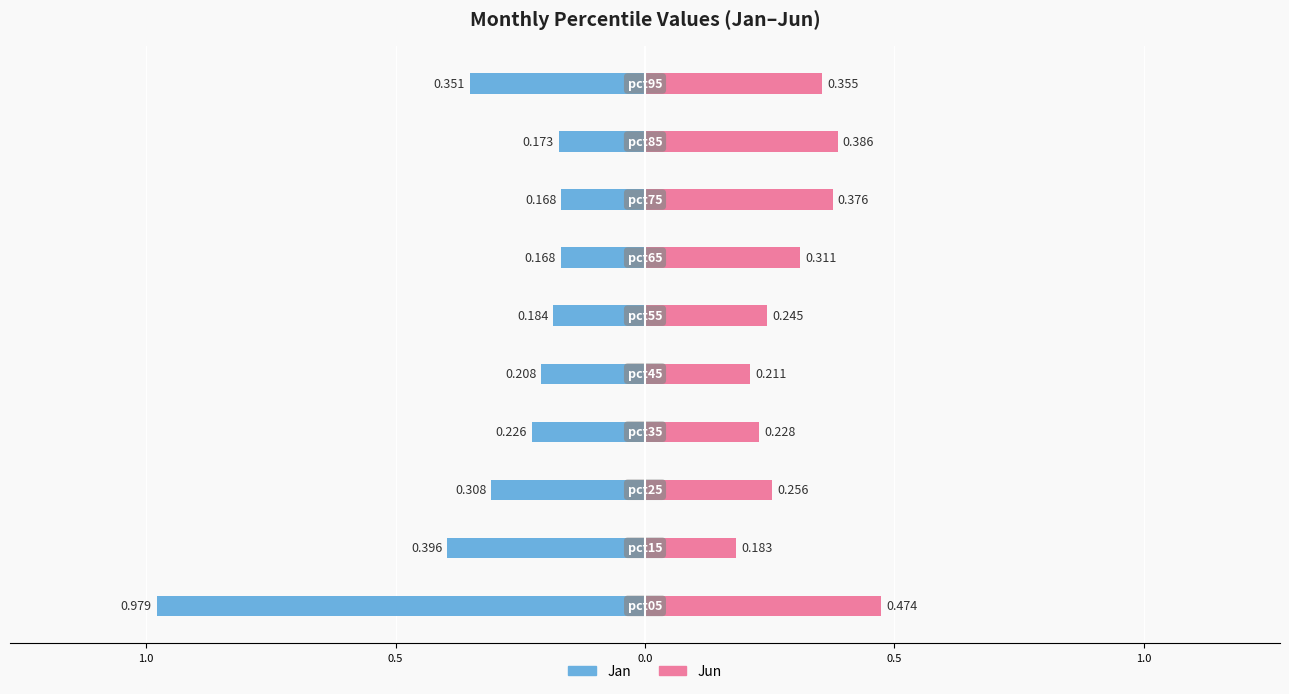

What is the sum of the Jan values at 9 and 0.5?

-0.7